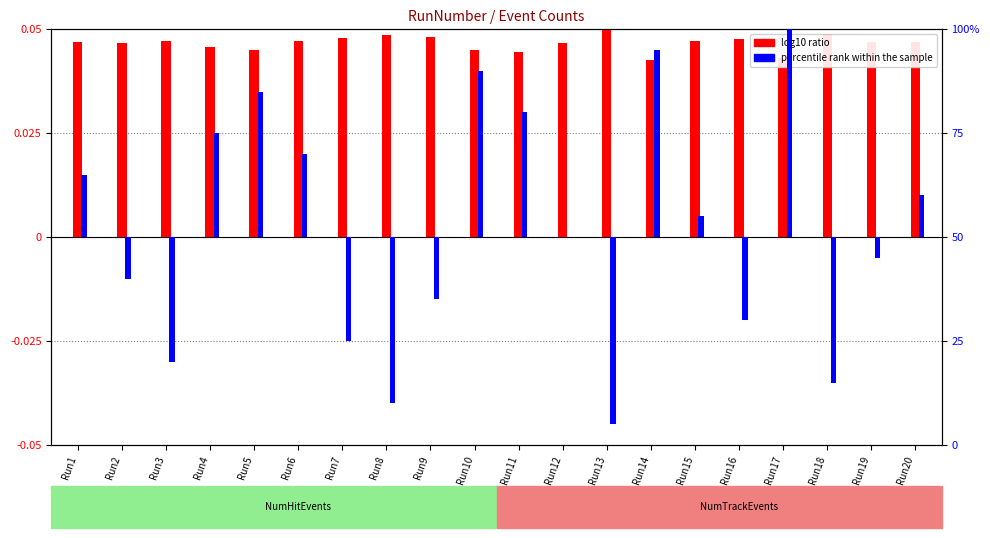

At which label does percentile rank within the sample first exceed 5?

Run1